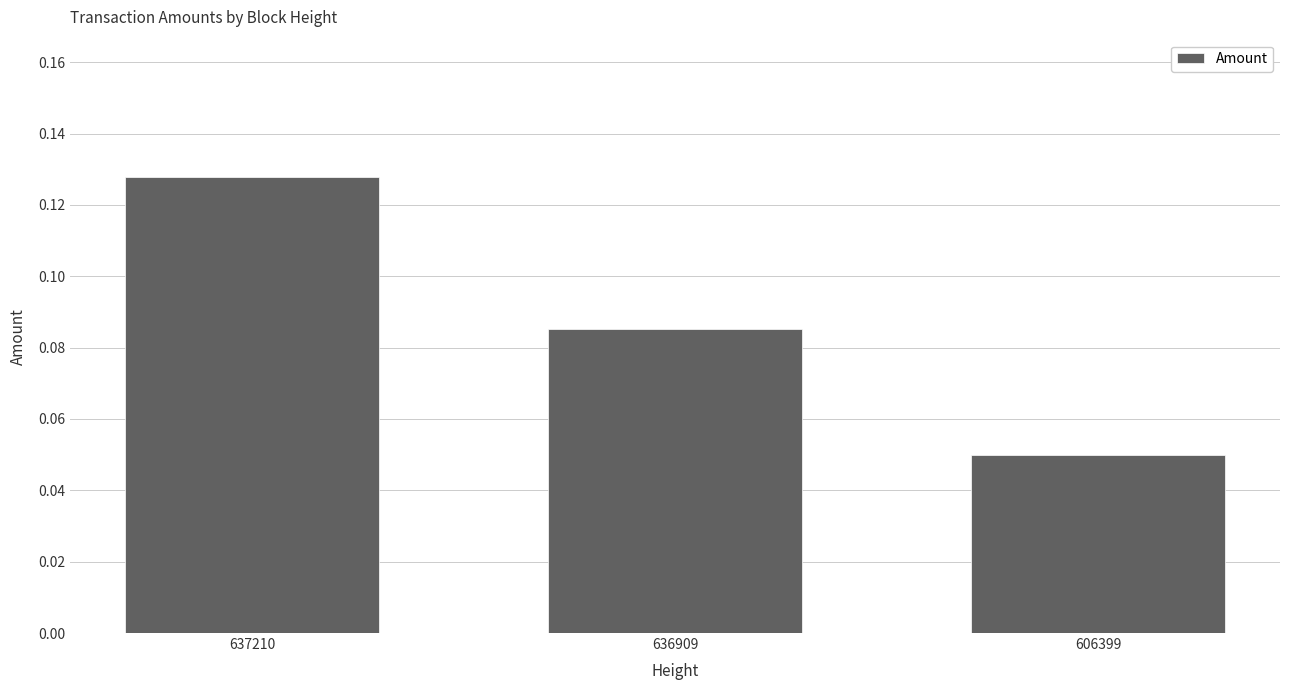

Which label corresponds to the largest value in the chart?

637210